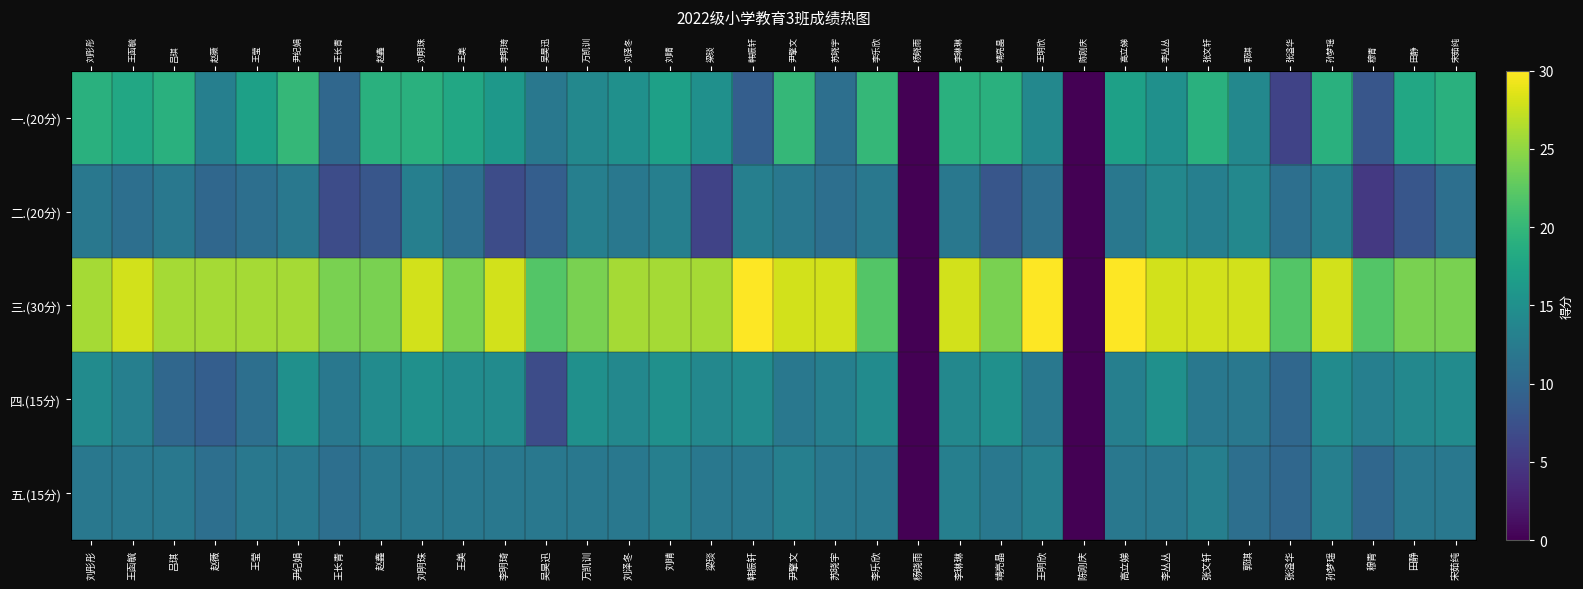

At which label does 二.(20分) first exceed 11?

刘彤彤